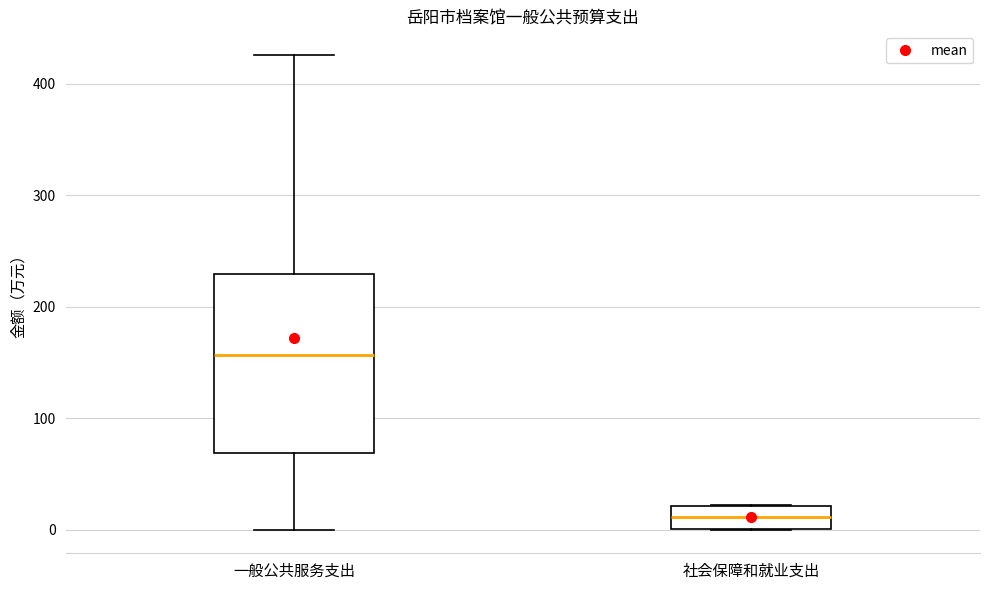

Reading left to right, transcribe this box plot: for each box, give where its median line is, the range the box spans, and where its two whiskers end, as read against the y-axis. The values are not printed on the chart, so give them approximately, as read against the axis.

一般公共服务支出: median 160, box 70 to 230, whiskers 0 to 430
社会保障和就业支出: median 10, box 0 to 20, whiskers 0 to 20